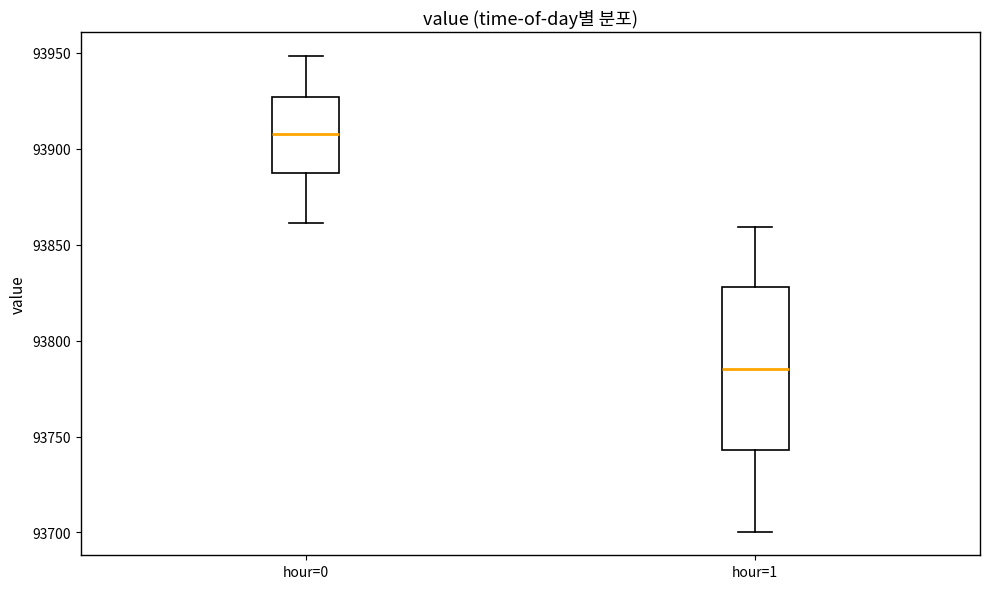

Reading left to right, transcribe this box plot: for each box, give where its median line is, the range the box spans, and where its two whiskers end, as read against the y-axis. The values are not printed on the chart, so give them approximately, as read against the axis.

hour=0: median 93910, box 93885 to 93925, whiskers 93860 to 93950
hour=1: median 93785, box 93745 to 93830, whiskers 93700 to 93860